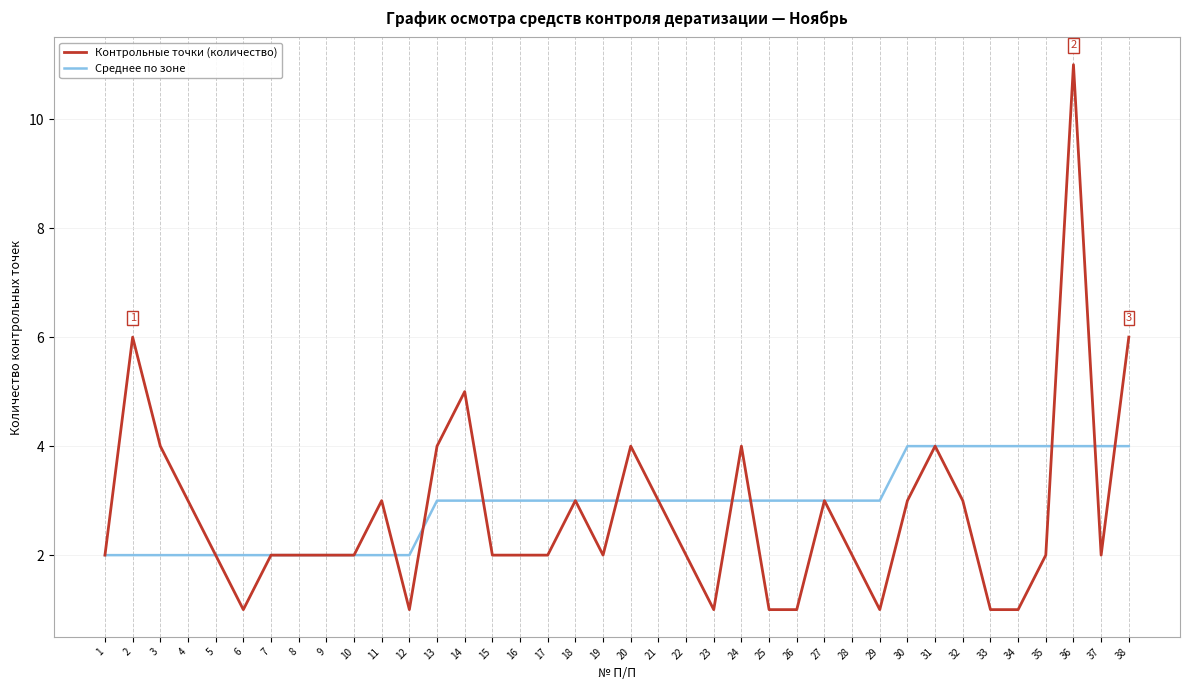

What is the maximum value shown in the chart?

11